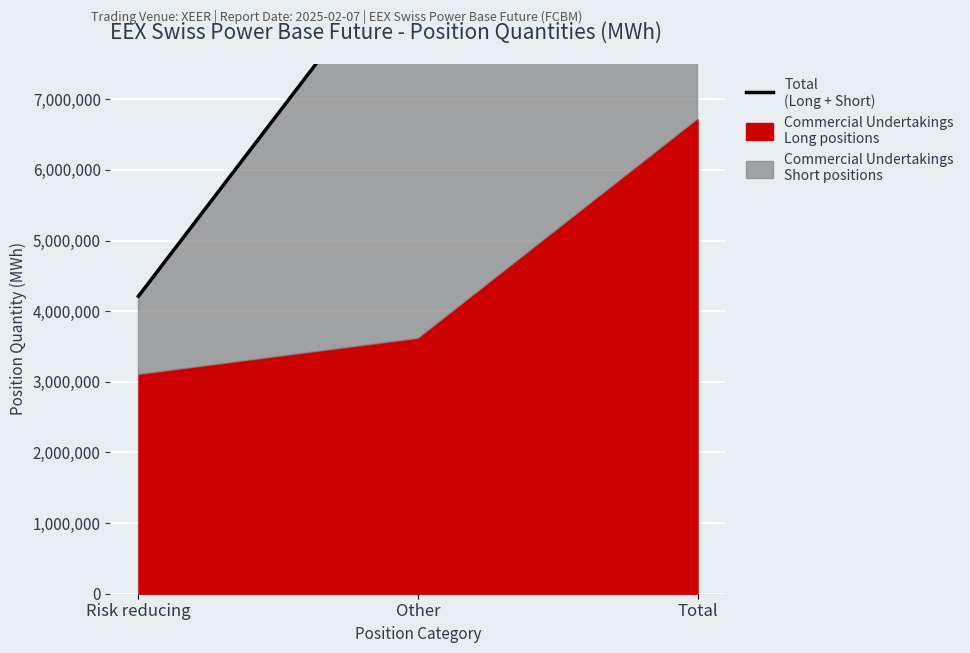

What is the ratio of the value at Total to the value at Other?

1.4